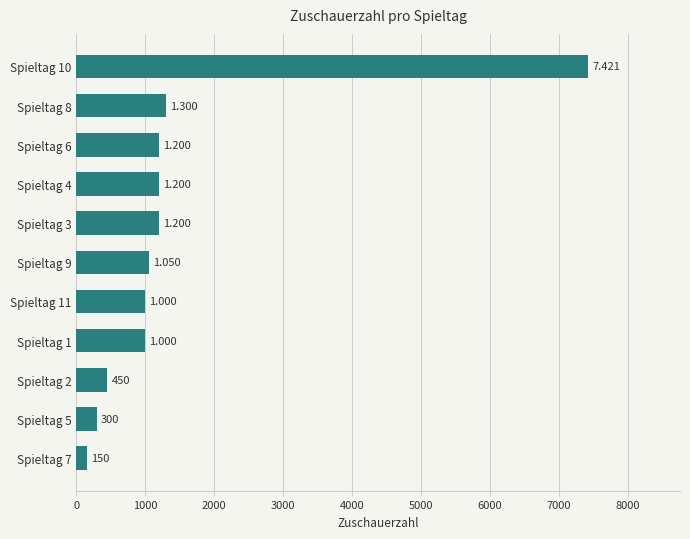

Are the bars horizontal?

Yes